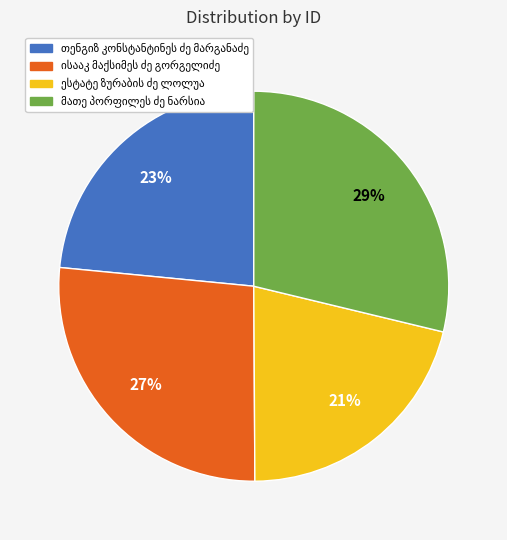

To the nearest percent, what is the difference between the largest and smallest slice percentages?

8%